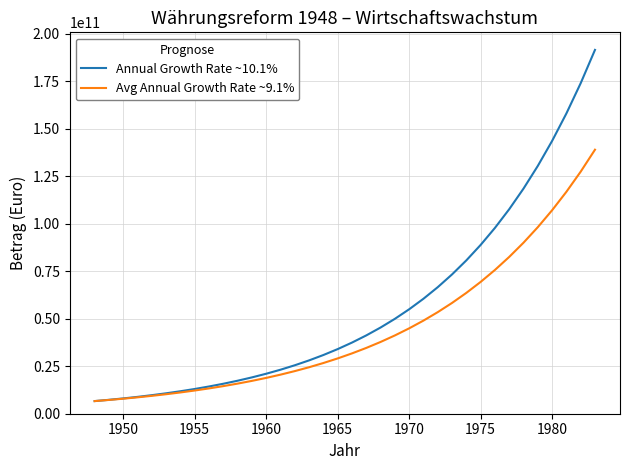

Which series has the largest total across all categories?

Annual Growth Rate ~10.1%